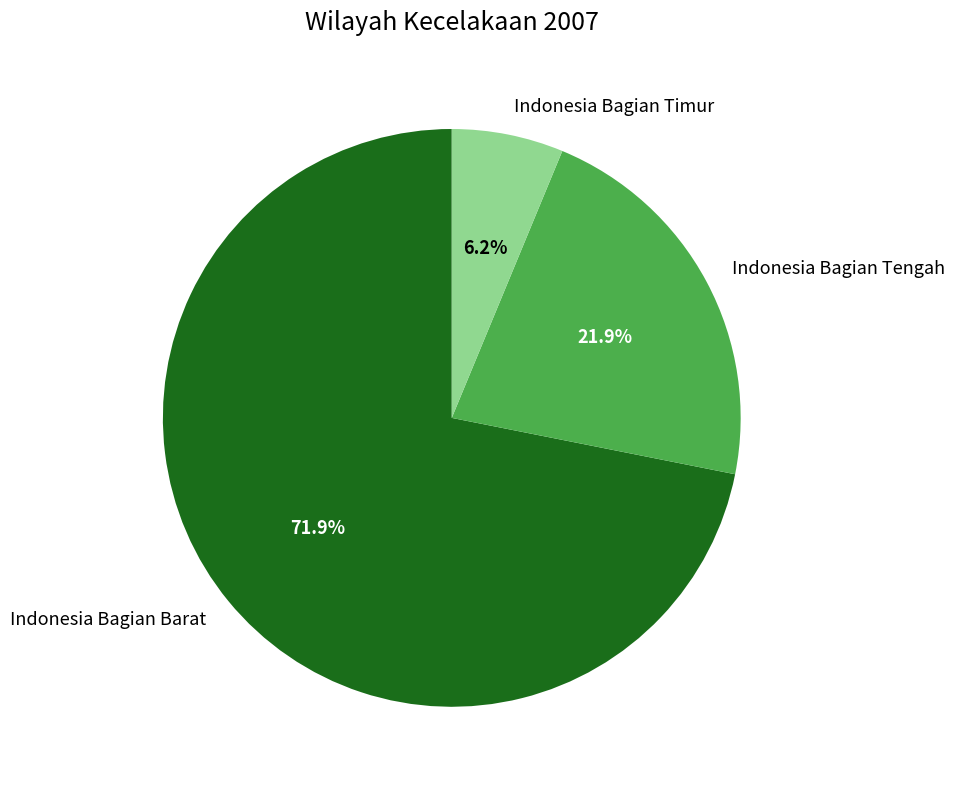

Is it true that Indonesia Bagian Tengah is 9% of the pie?

False